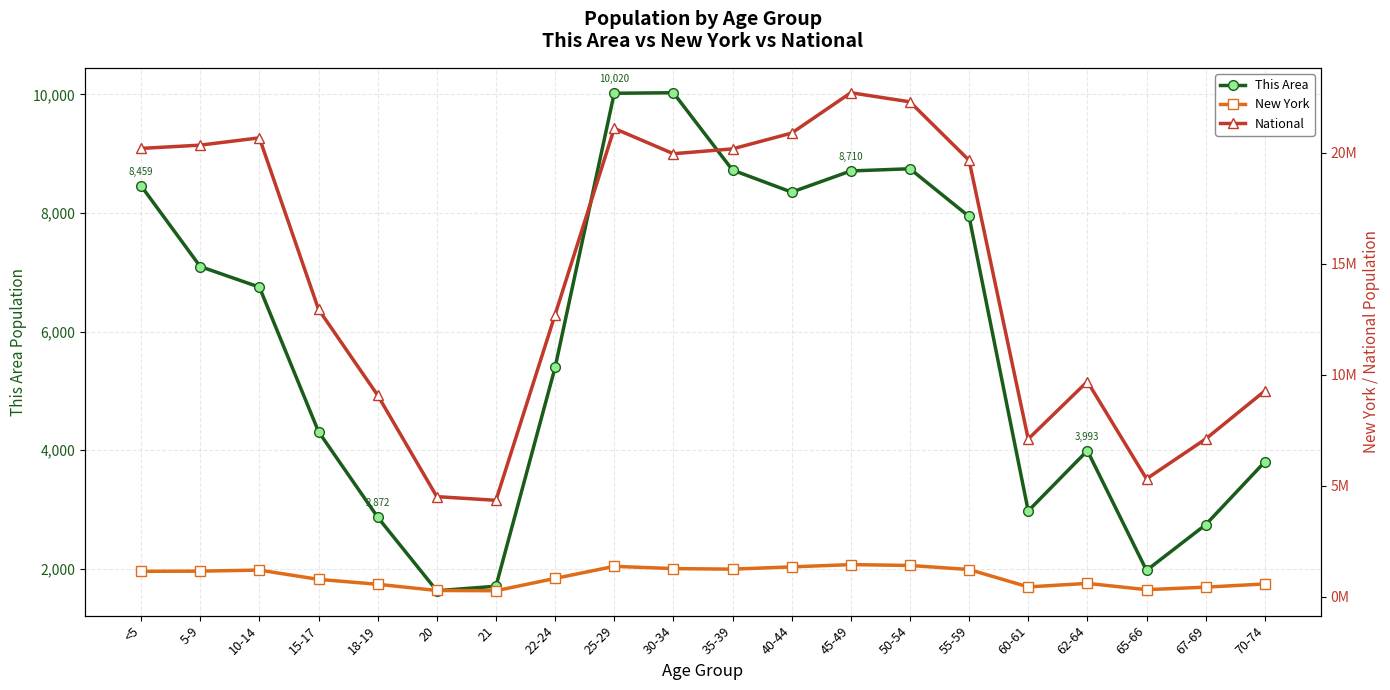

Reading right to left, transcribe all the data shown in this chart.

This Area: 3804	2744	1974	3993	2976	7942	8747	8710	8353	8725	10029	10020	5396	1707	1631	2872	4314	6751	7098	8459
New York: 587391	443051	330160	612267	453993	1237408	1419928	1458763	1355893	1254124	1279160	1380177	836256	281596	293083	572582	793696	1211456	1163955	1155822
National: 9278166	7115361	5319902	9704197	7113727	19664805	22298125	22708591	20890964	20179642	19962099	21101849	12712576	4354294	4519129	9086089	12954254	20677194	20348657	20201362